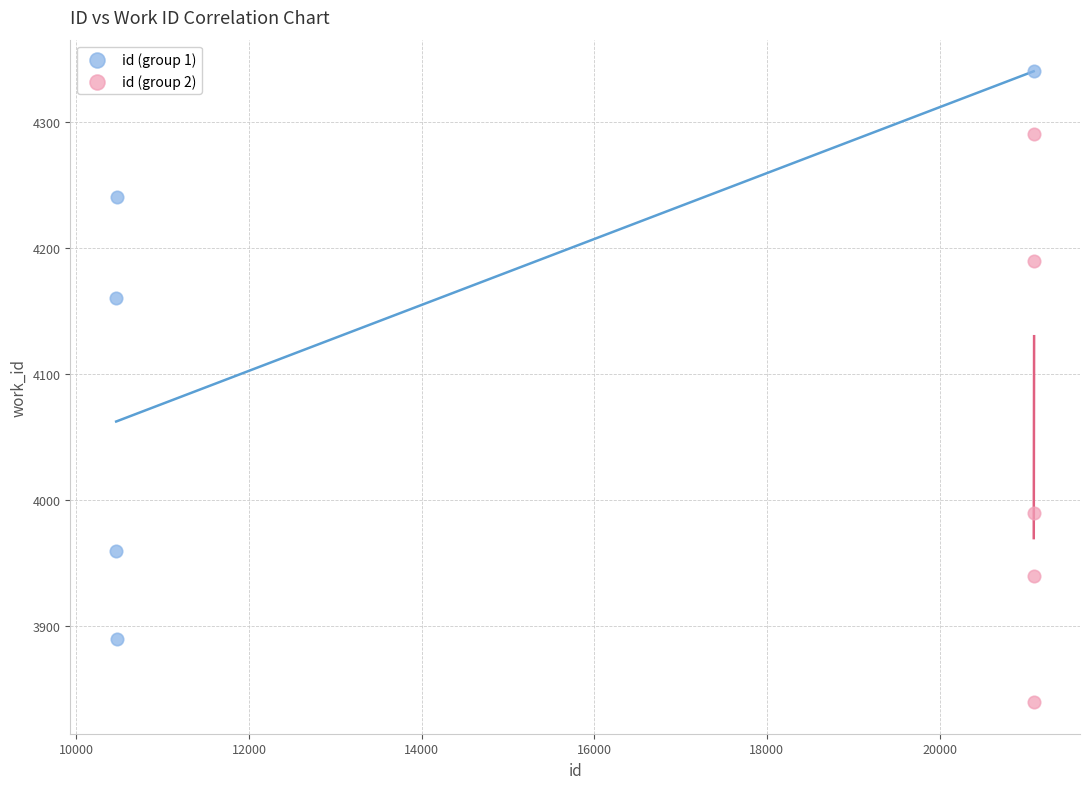

Which series contains the highest Y value?

id (group 1)